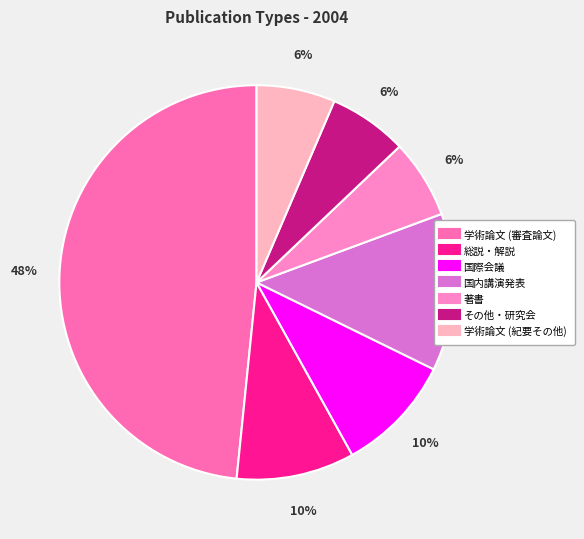

Is the sum of 総説・解説 and 学術論文 (紀要その他) greater than half?

No